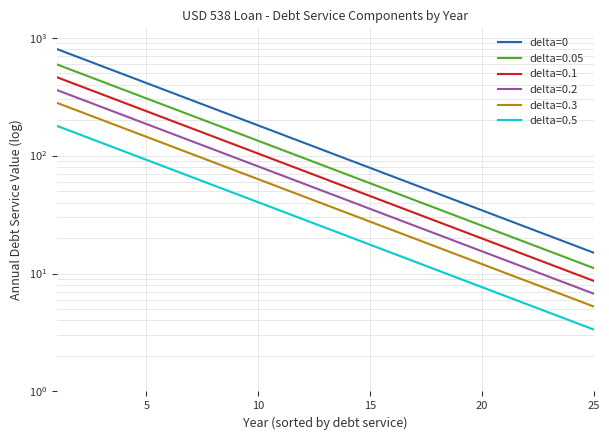

Reading right to left, extract all data points from this chart.

15.0	17.7	20.9	24.7	29.1	34.3	40.5	47.8	56.5	66.6	78.6	92.8	109.5	129.3	152.6	180.1	212.5	250.8	296.0	349.4	412.3	486.6	574.3	677.8	800.0